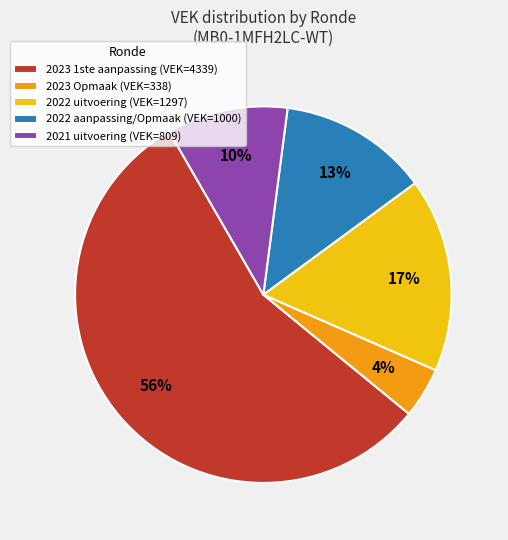

To the nearest percent, what percentage of the pie is 2022 aanpassing/Opmaak?

13%